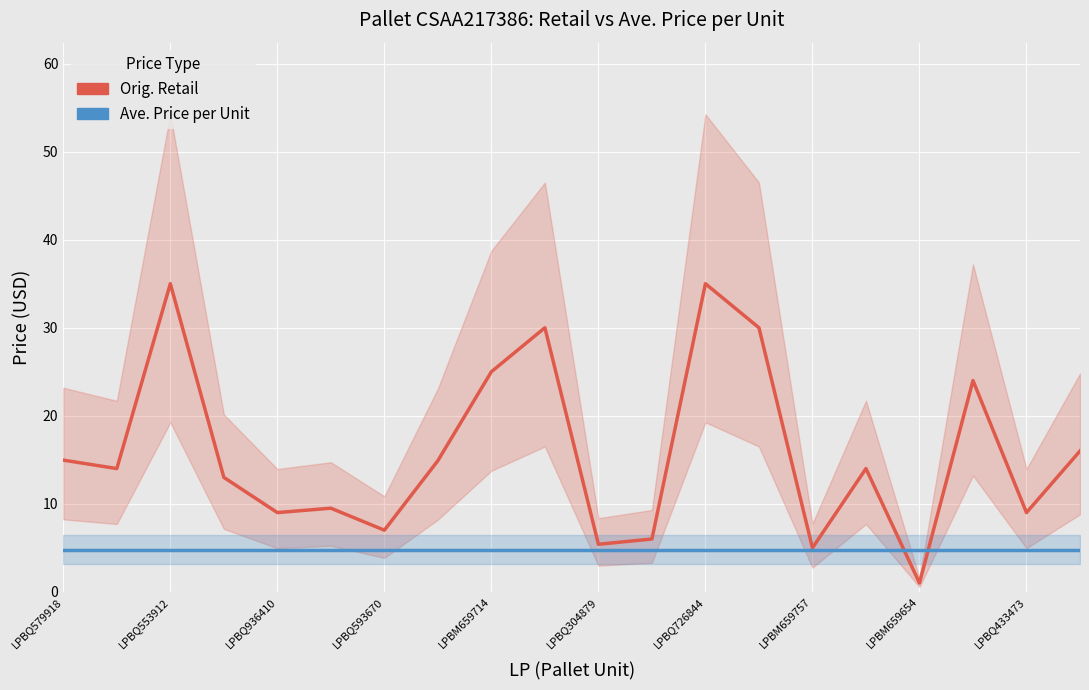

How many data points in Orig. Retail are above 13?

11